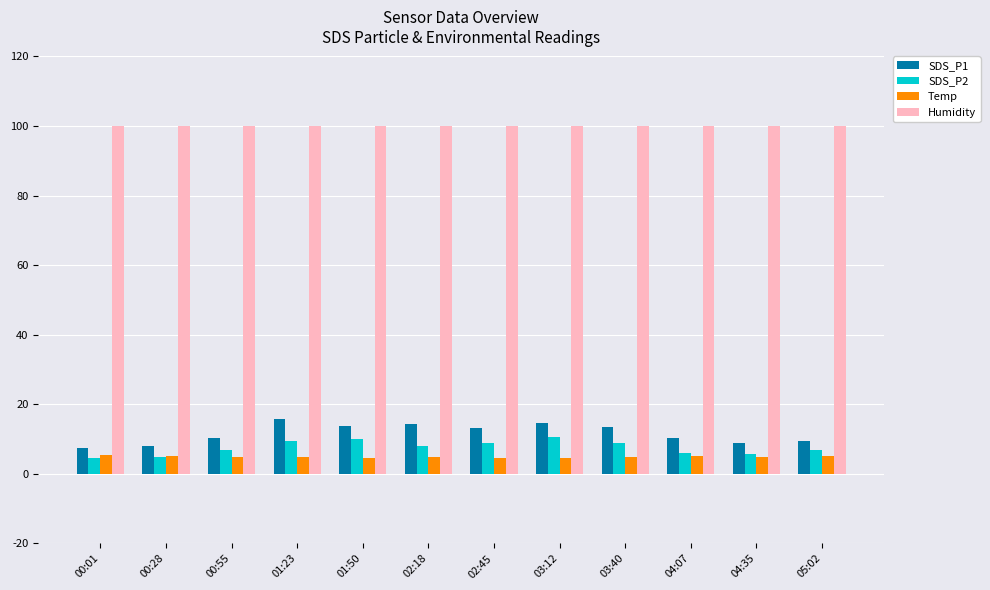

Count the number of data series in this chart.

4